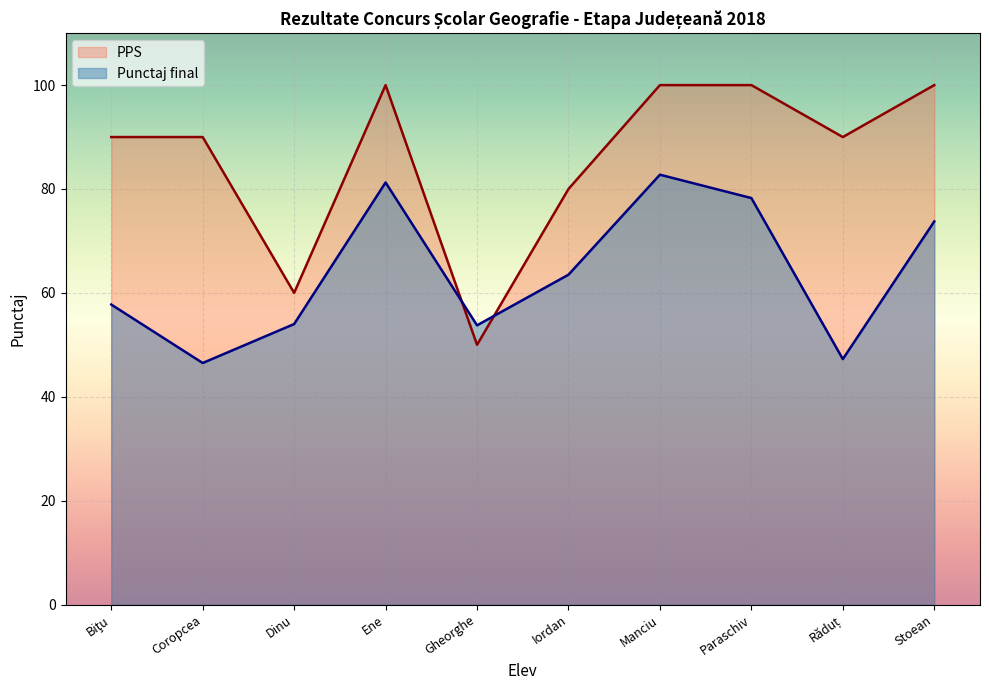

Is it true that Punctaj final equals 73.8 at Stoean?

True